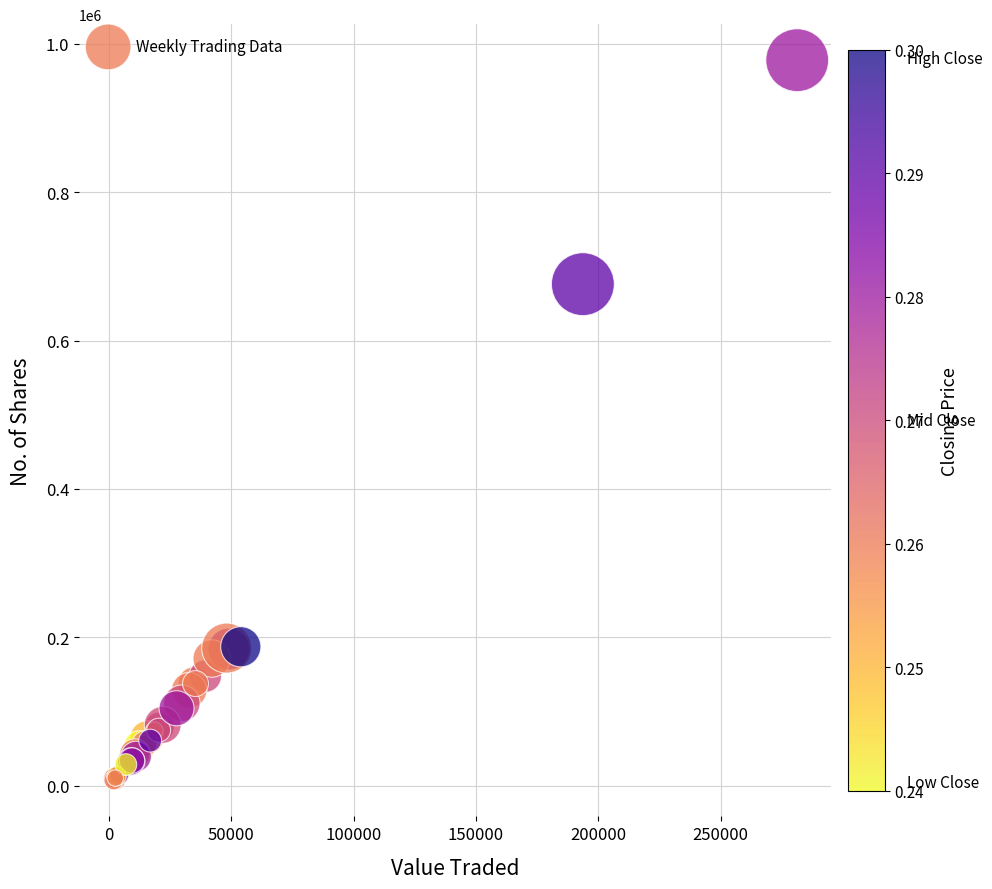

What Y value in the scatter plot is closest to 492557?

675899